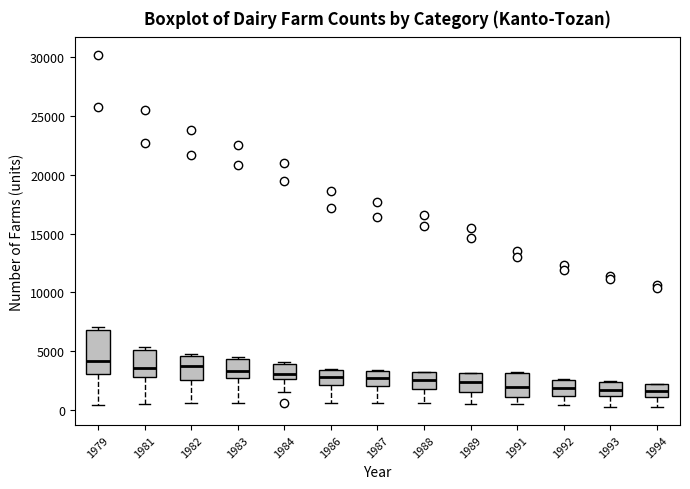

Where does the median line of the box at x = 1994 sit on the y-axis? The values are not printed on the chart, so give them approximately, as read against the axis.

1500